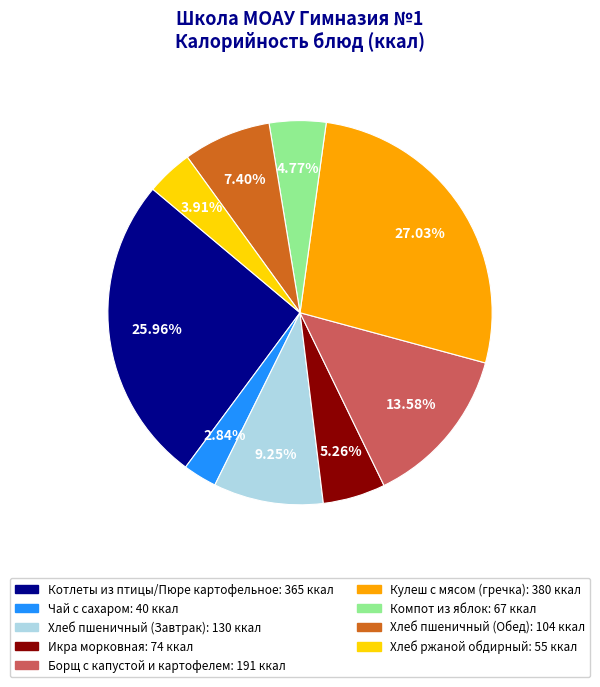

Does Хлеб ржаной обдирный account for over 50% of the chart?

No